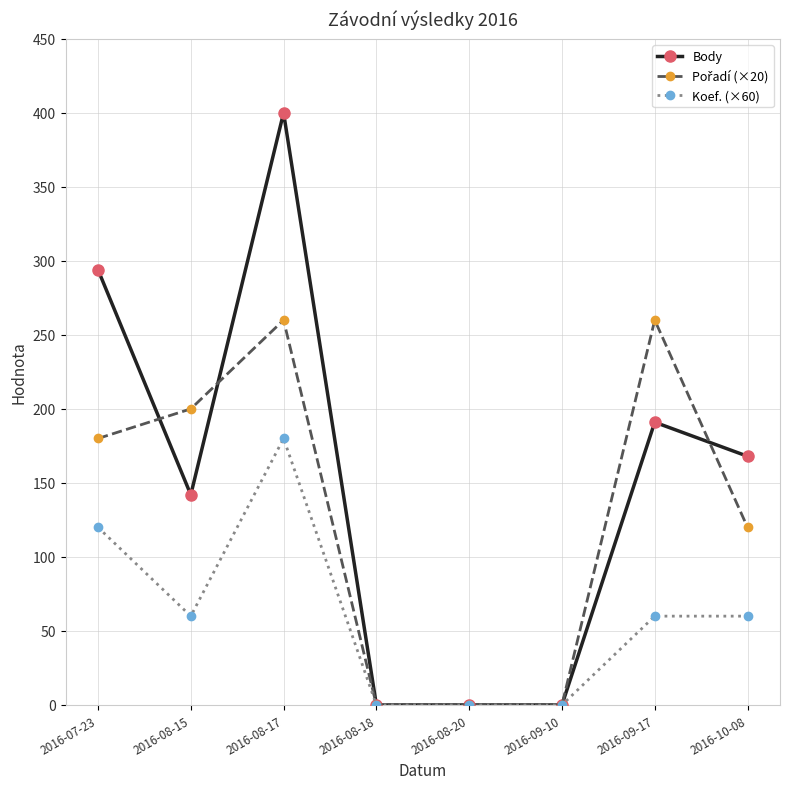

What is the label of the 5th point from the right?

2016-08-18